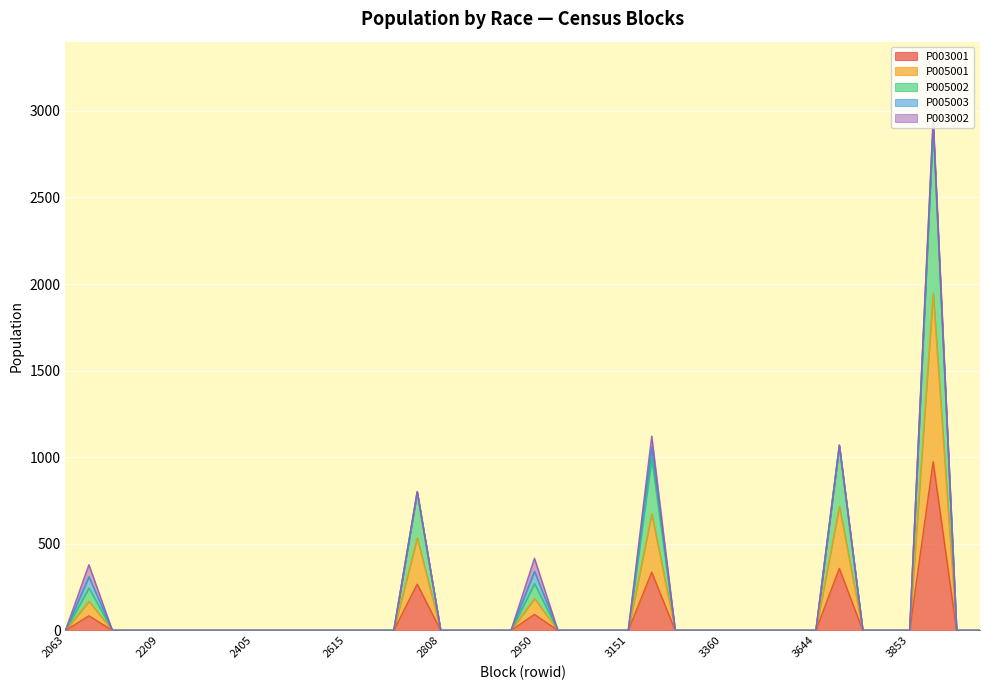

The value of P005002 at 3444 is -1391. True or false?

False